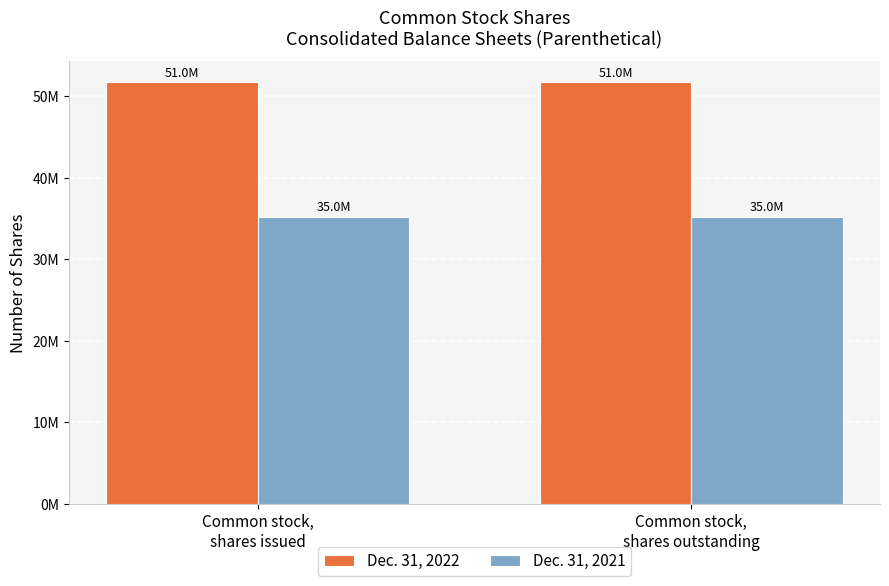

What are all the series names shown in the legend?

Dec. 31, 2022, Dec. 31, 2021